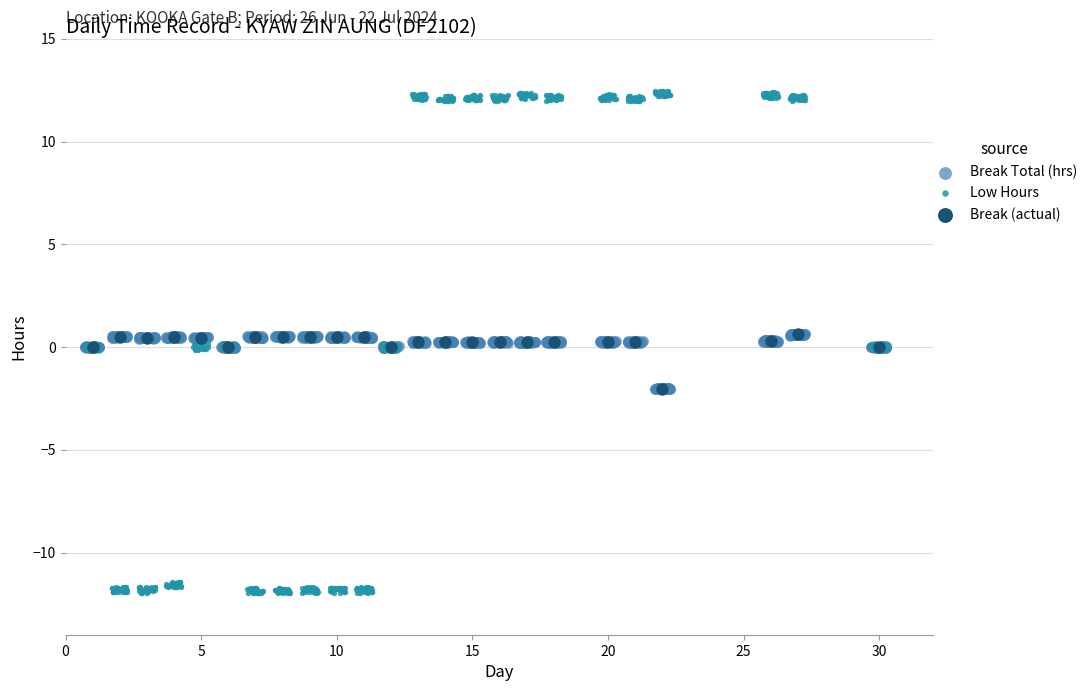

Which series has the widest spread of Y values?

Low Hours